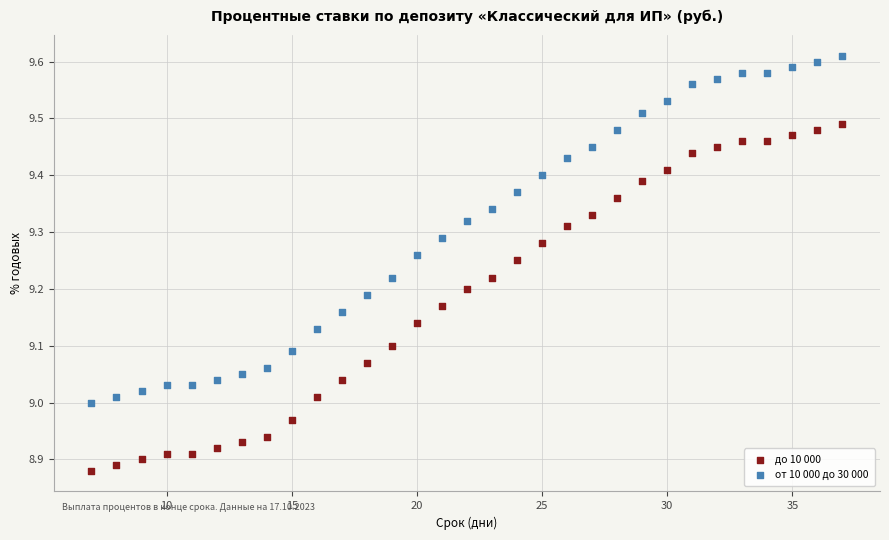

Which series contains the lowest Y value?

до 10 000